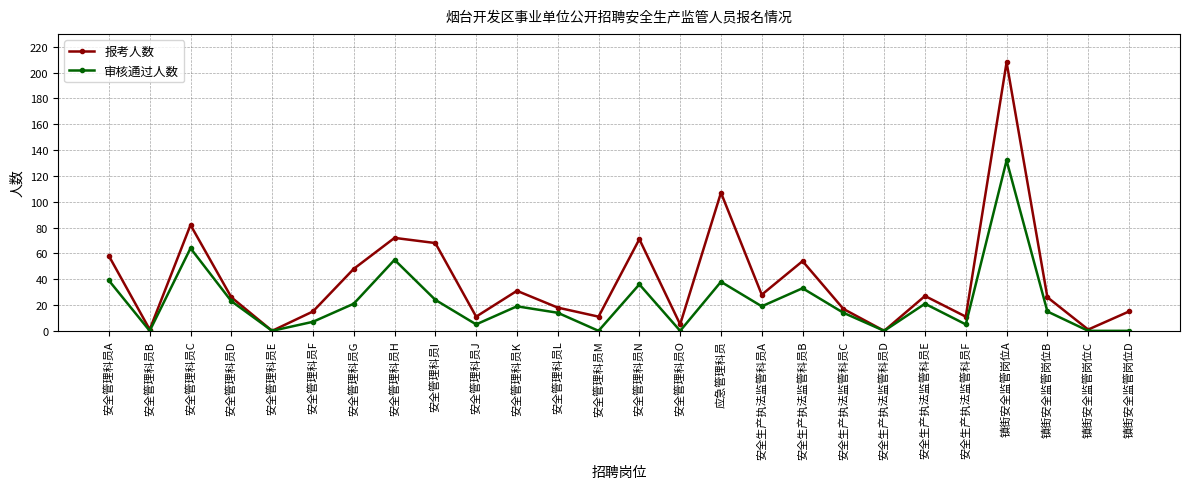

Is this an area chart (filled region under the line)?

No